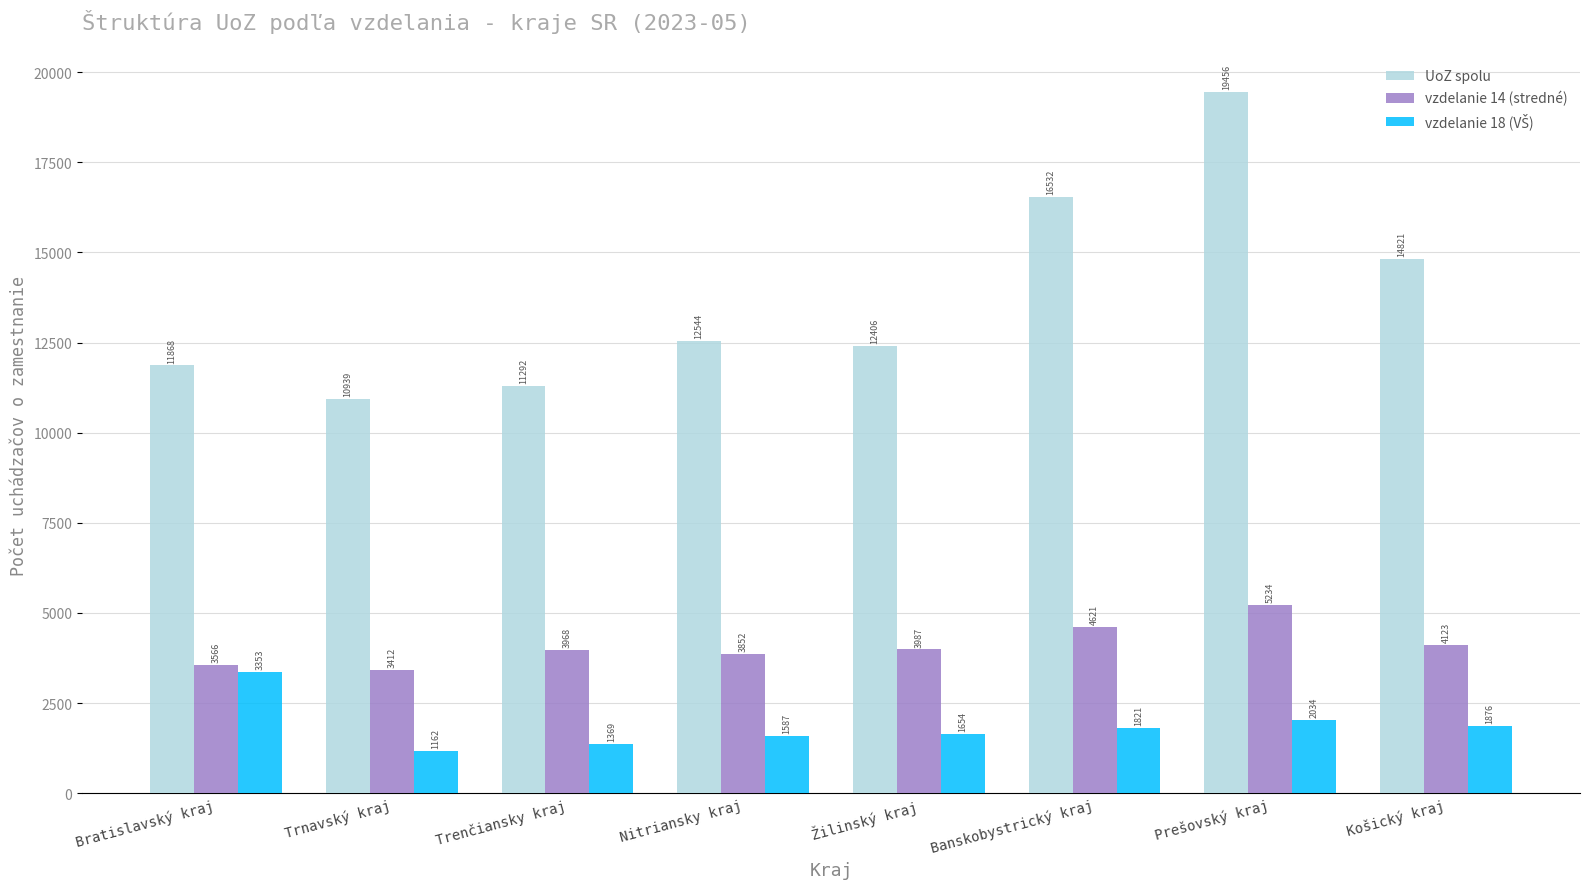

The value of vzdelanie 14 (stredné) at Košický kraj is 6960. True or false?

False